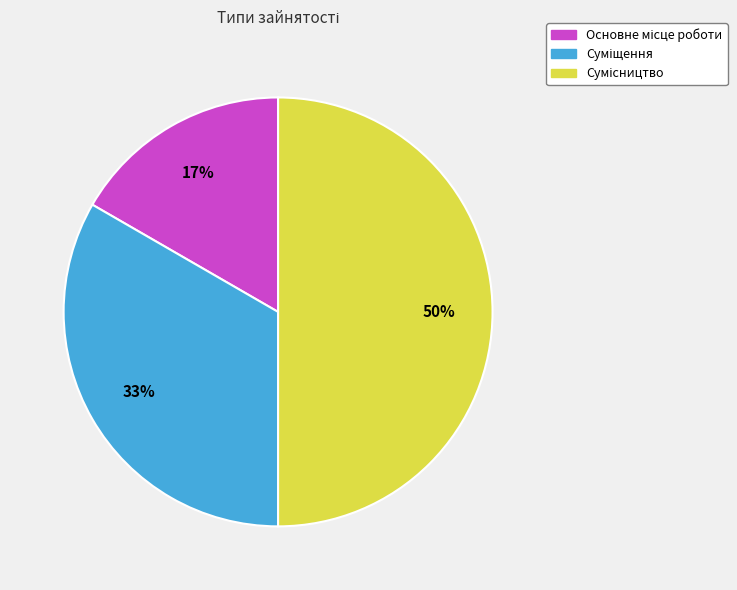

To the nearest percent, what is the average slice percentage?

33%